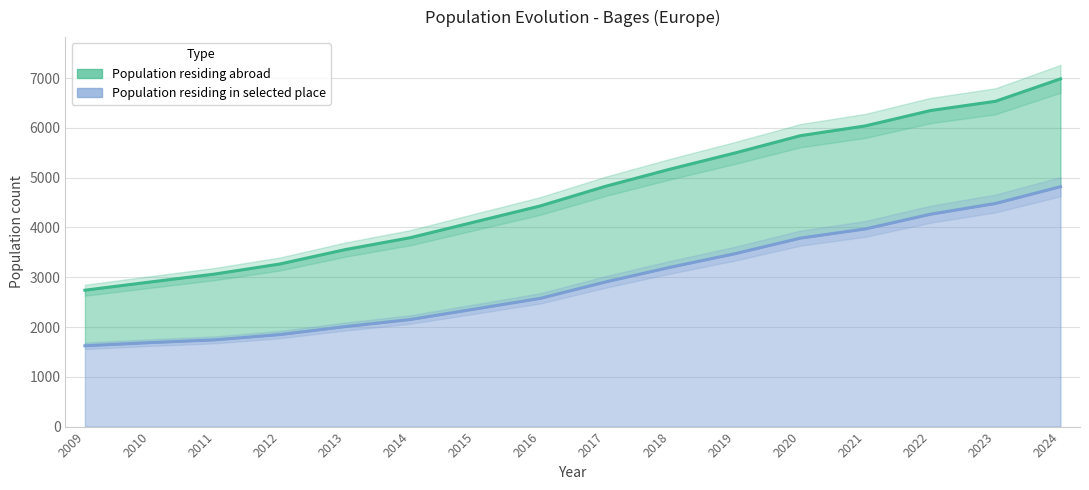

What is the spread (max minus min) of values at 2024?

2166